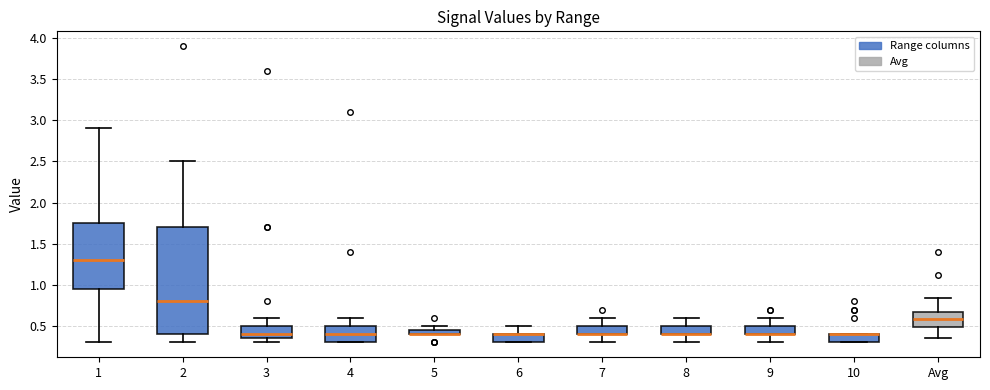

Comparing the boxes themselves (not the whiskers), which one is the tallest?

2